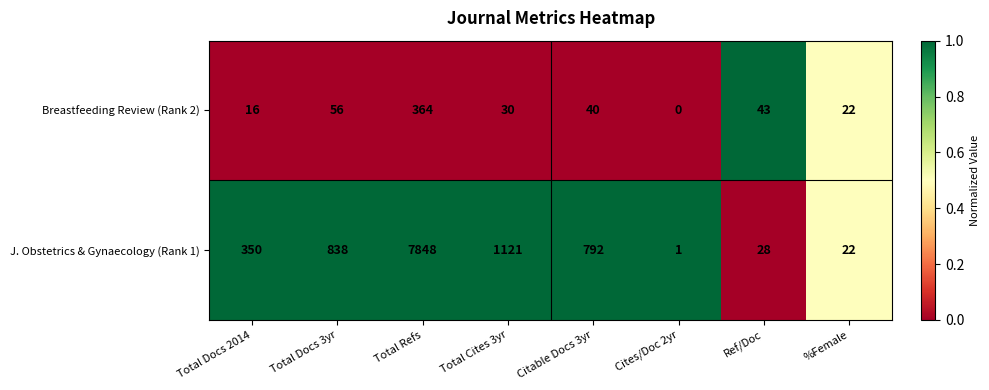

What is the average value of the Breastfeeding Review (Rank 2) series?

71